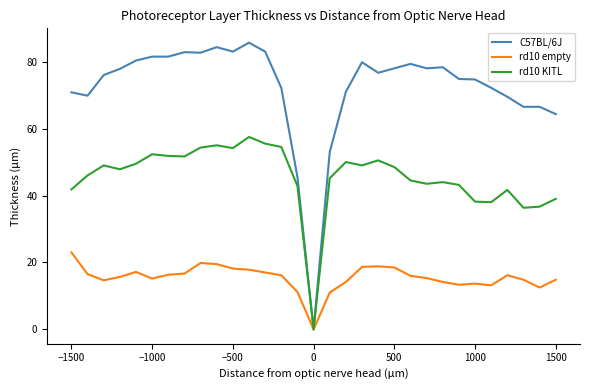

Which series has the largest total across all categories?

C57BL/6J